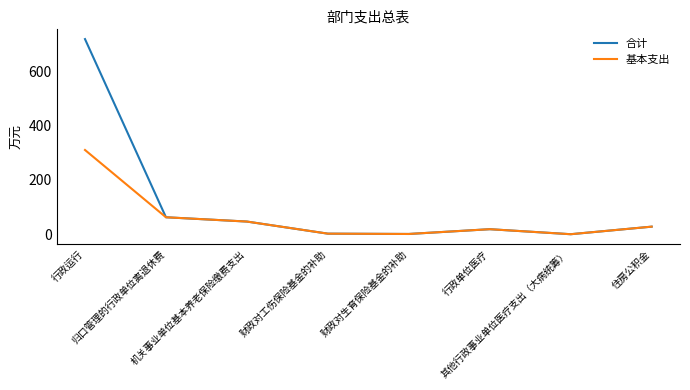

Rank the series by their maximum value, from lowest to highest.

基本支出, 合计